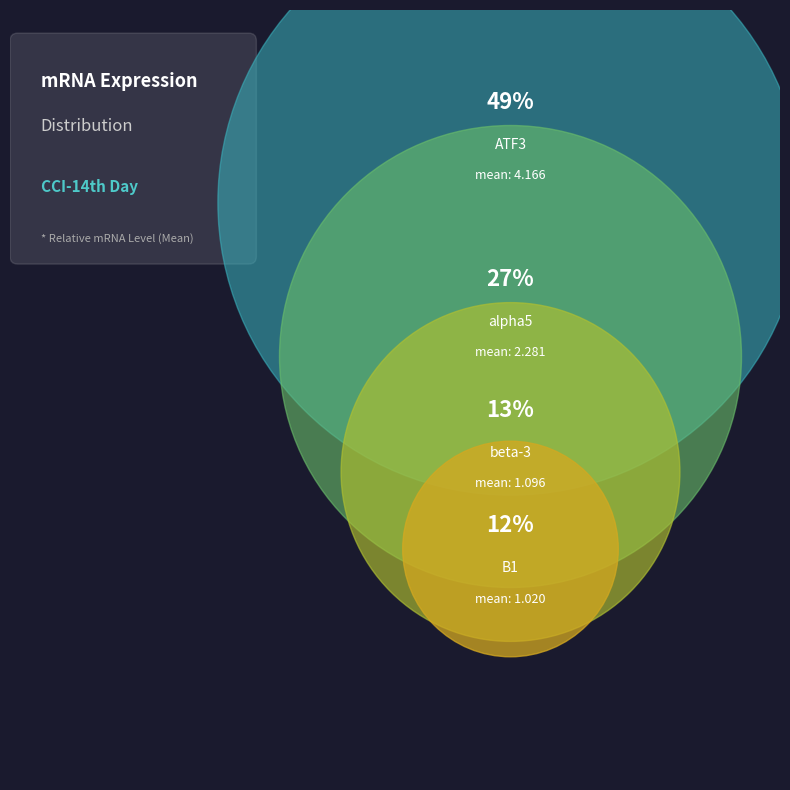

Does any single category account for the majority?

No